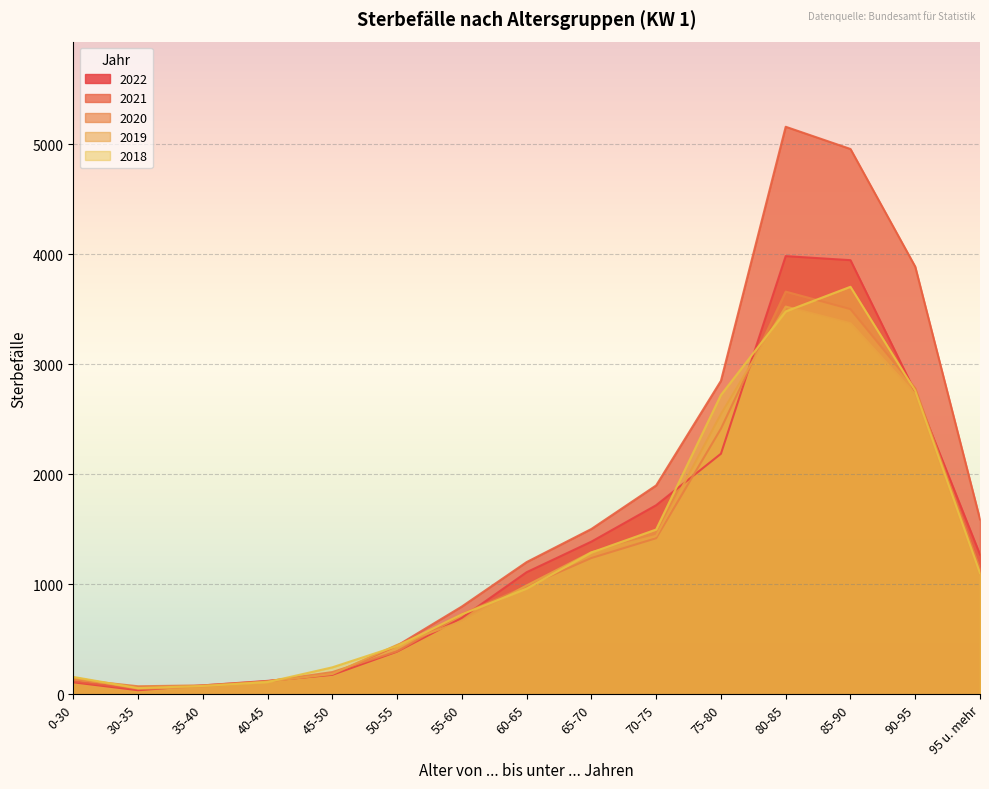

The value of 2020 at 35-40 is 82. True or false?

True